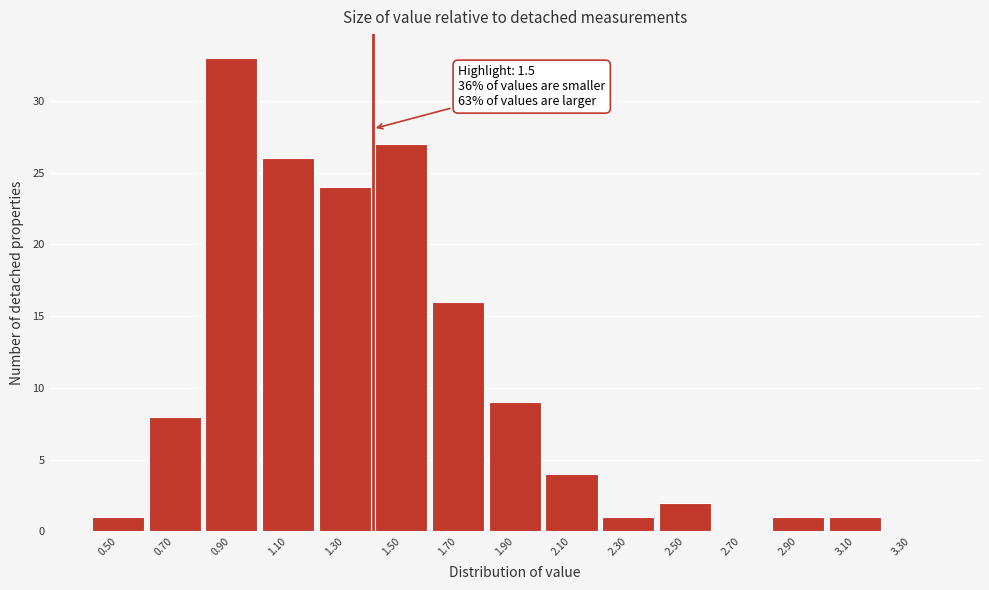

Reading left to right, list all the values displayed in this chart.

0.50=1	0.70=8	0.90=33	1.10=26	1.30=24	1.50=27	1.70=16	1.90=9	2.10=4	2.30=1	2.50=2	2.70=0	2.90=1	3.10=1	3.30=0